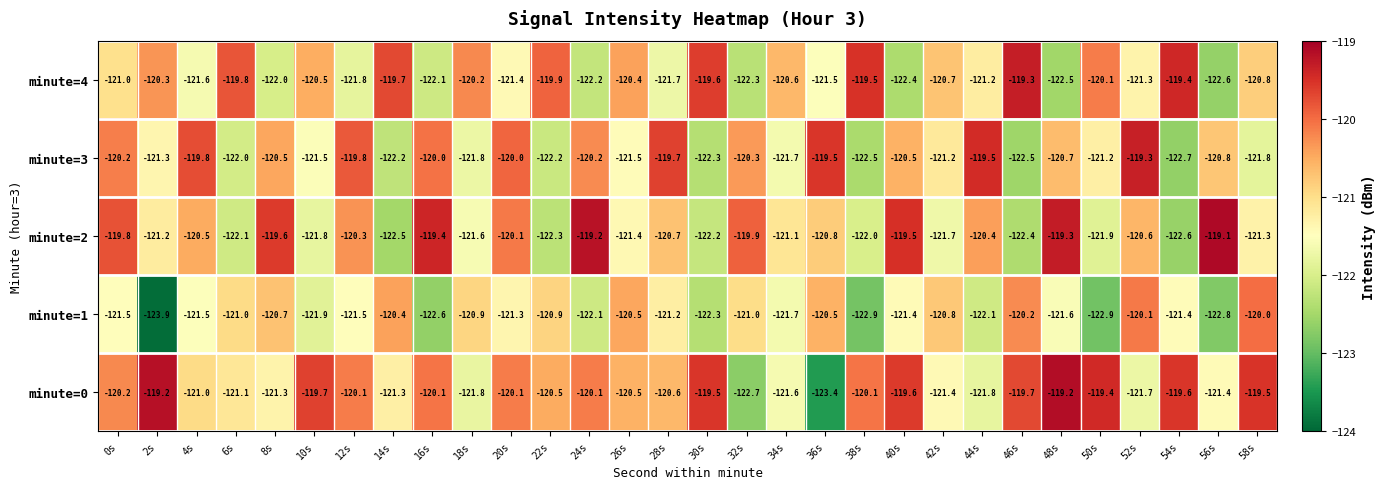

Where is minute=2 nearest to the value -120?

20s